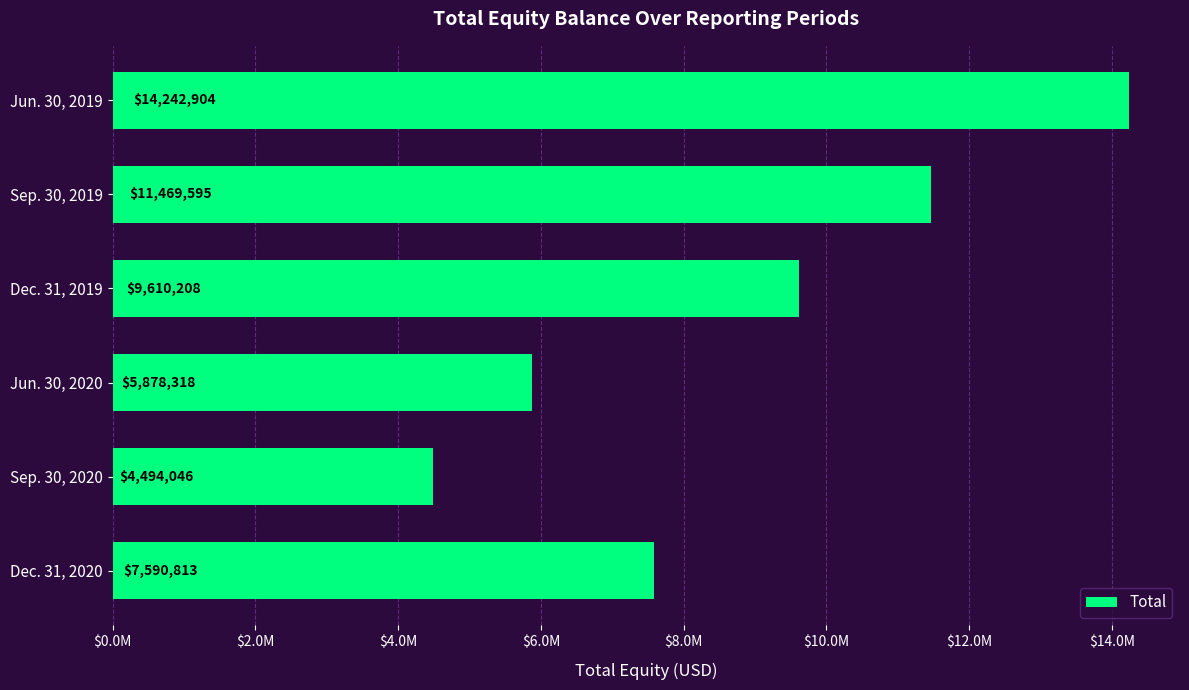

List the labels in order of value, largest first.

Jun. 30, 2019, Sep. 30, 2019, Dec. 31, 2019, Dec. 31, 2020, Jun. 30, 2020, Sep. 30, 2020